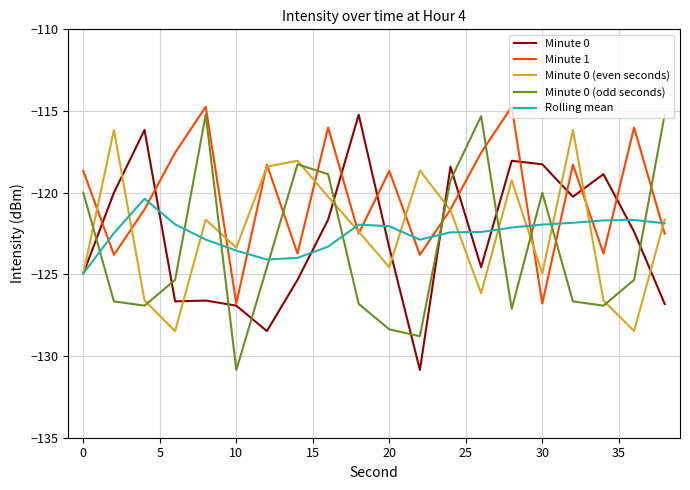

Which series has the largest total across all categories?

Minute 1